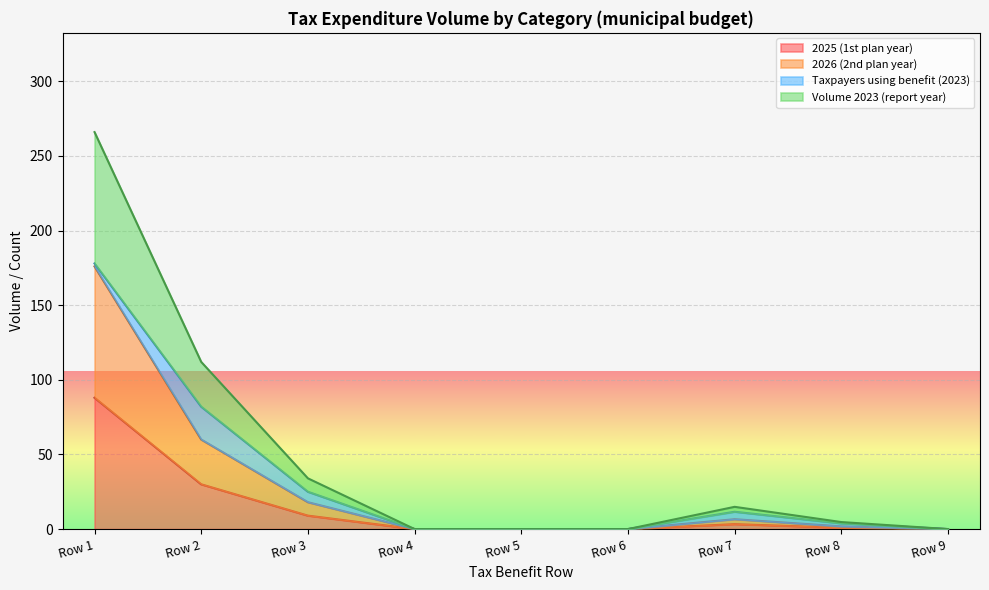

What is the difference between the Volume 2023 (report year) values at Row 2 and Row 6?

112.0